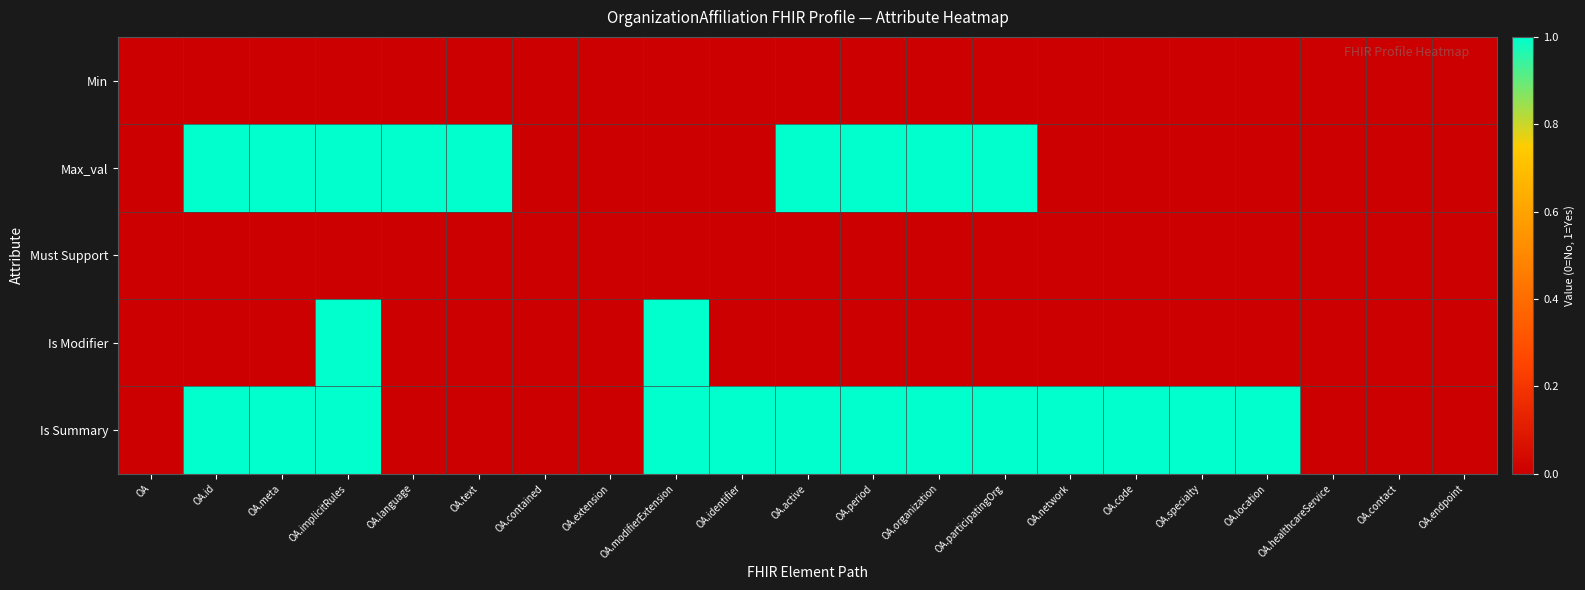

Rank the series at OA.text from lowest to highest value.

Min, Must Support, Is Modifier, Is Summary, Max_val